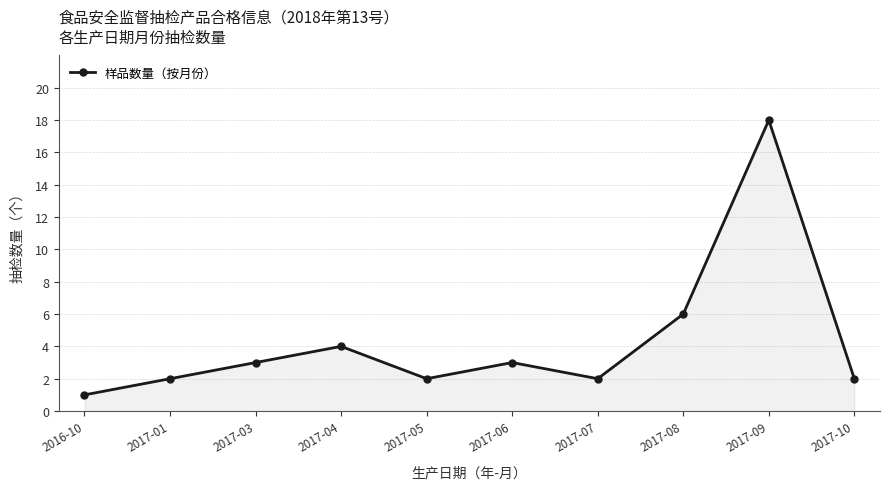

What is the sum of the values at 2016-10 and 2017-07?

3